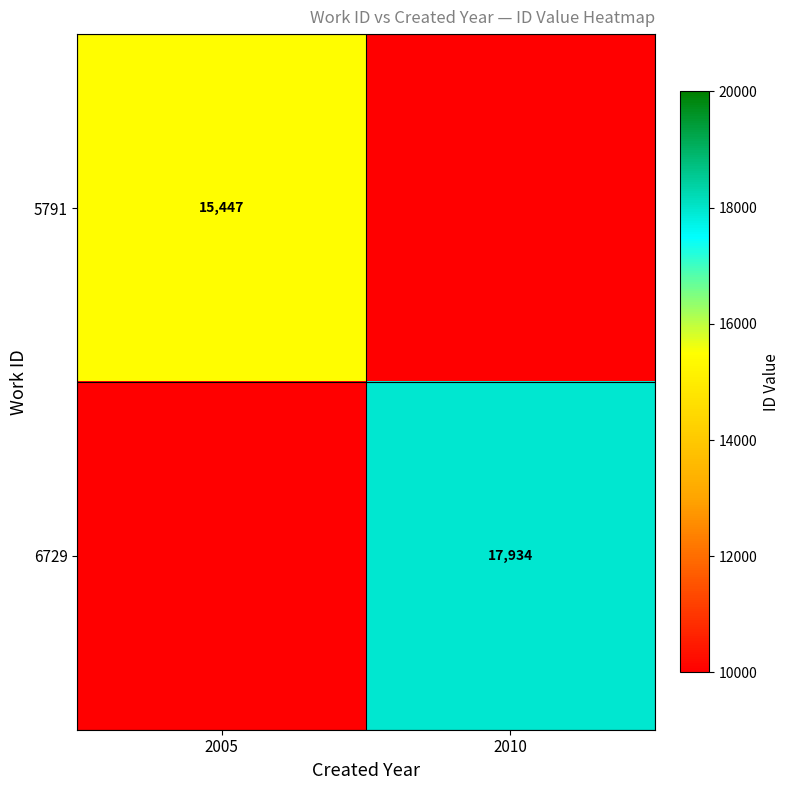

The value of 6729 at 2010 is 11314.1. True or false?

False